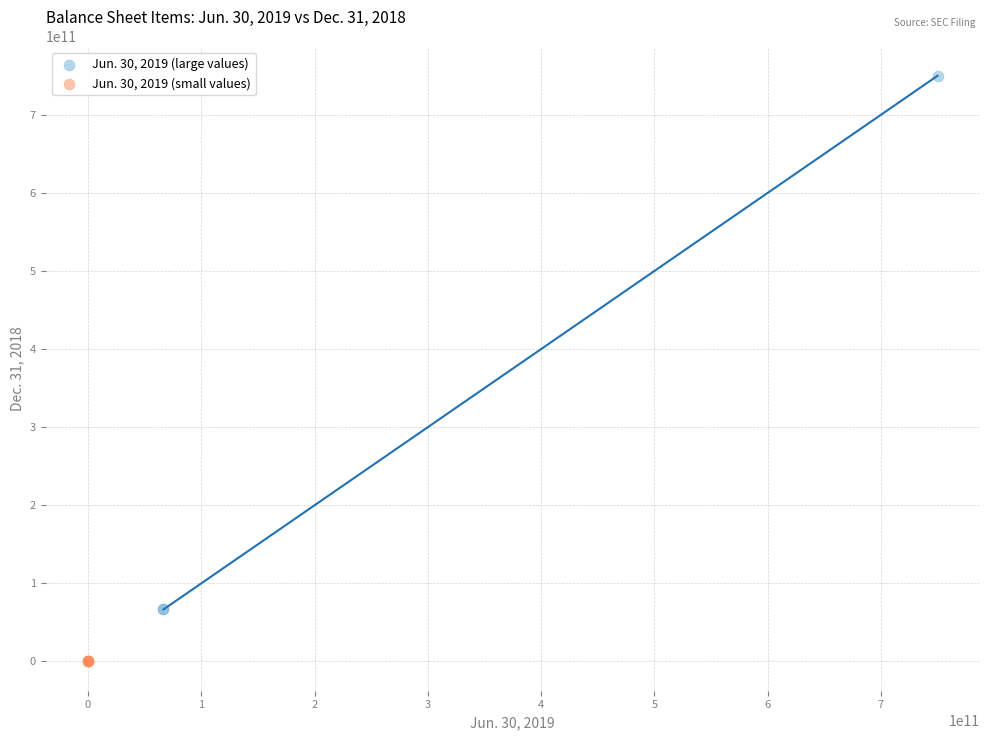

Which series reaches the minimum Y coordinate?

Jun. 30, 2019 (small values)